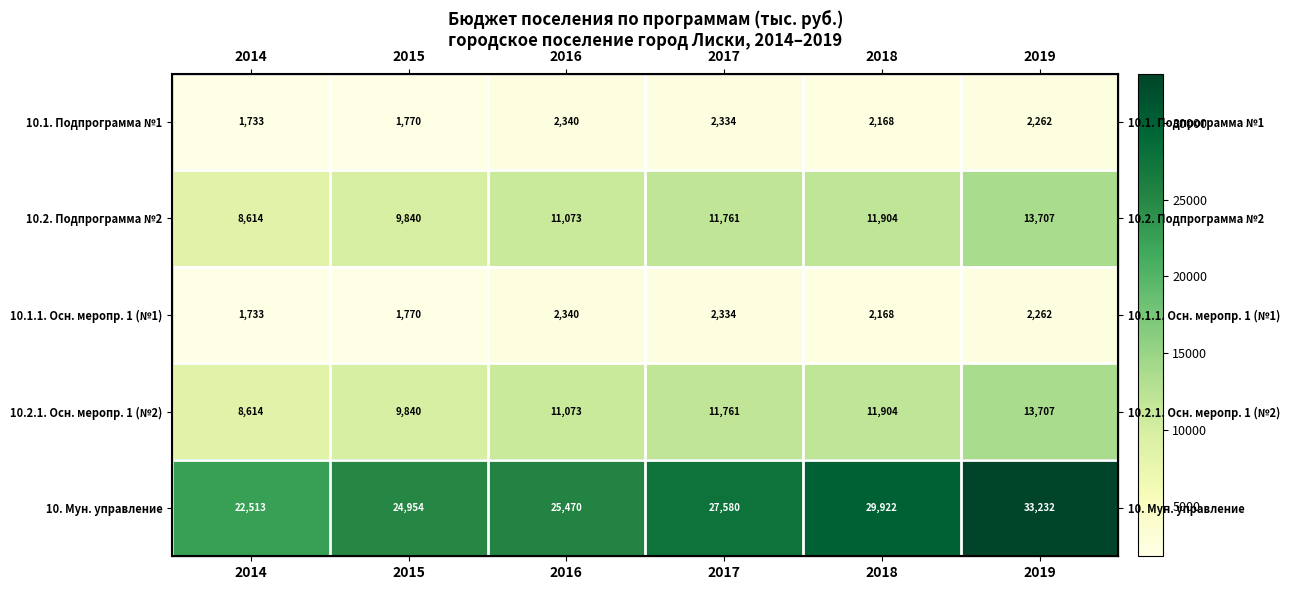

True or false: 10.1. Подпрограмма №1 has a value of 2261.6 at 2019.

True